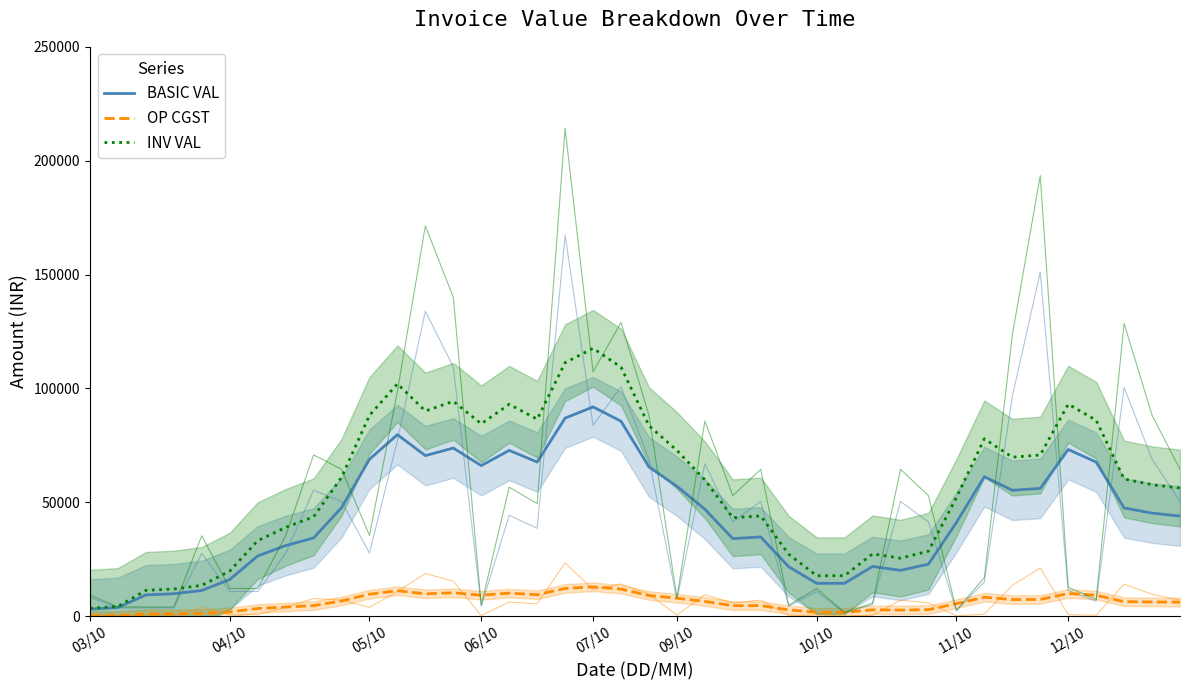

How many values in the OP CGST series are below 6365?

20